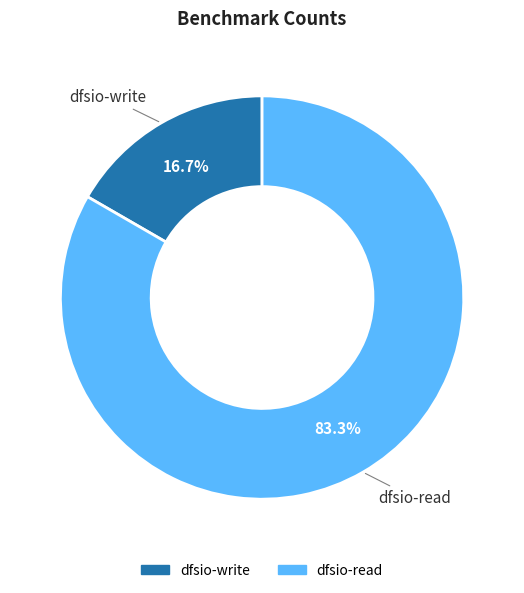

What is the ratio of the value at dfsio-write to the value at dfsio-read?

0.2